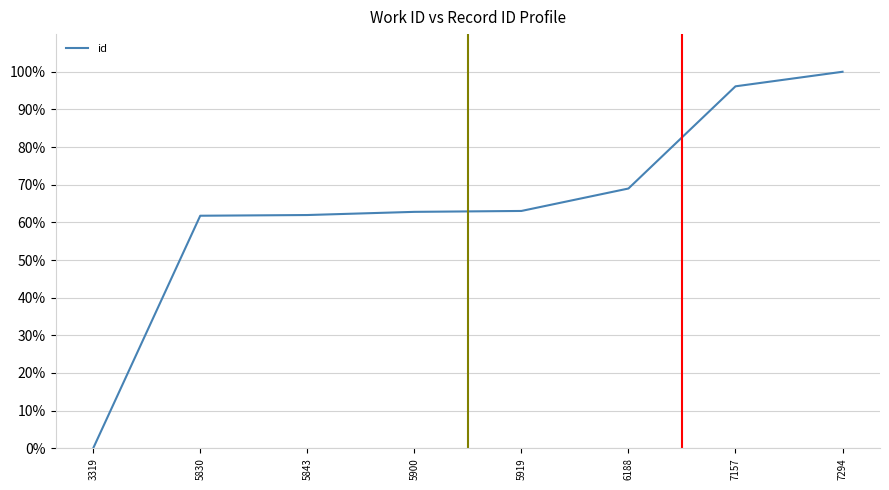

How many positive values are there?

7